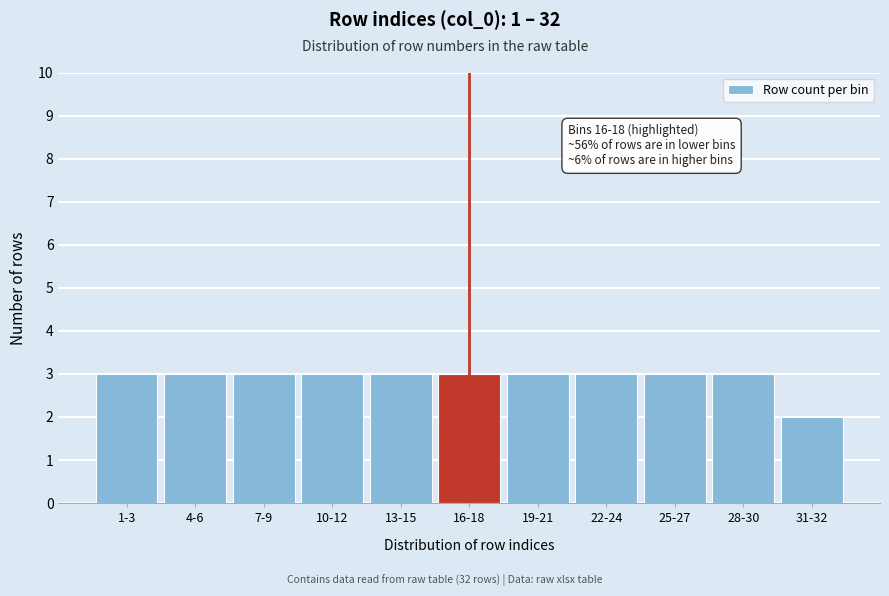

Reading left to right, what are all the values shown in this chart?

3	3	3	3	3	3	3	3	3	3	2